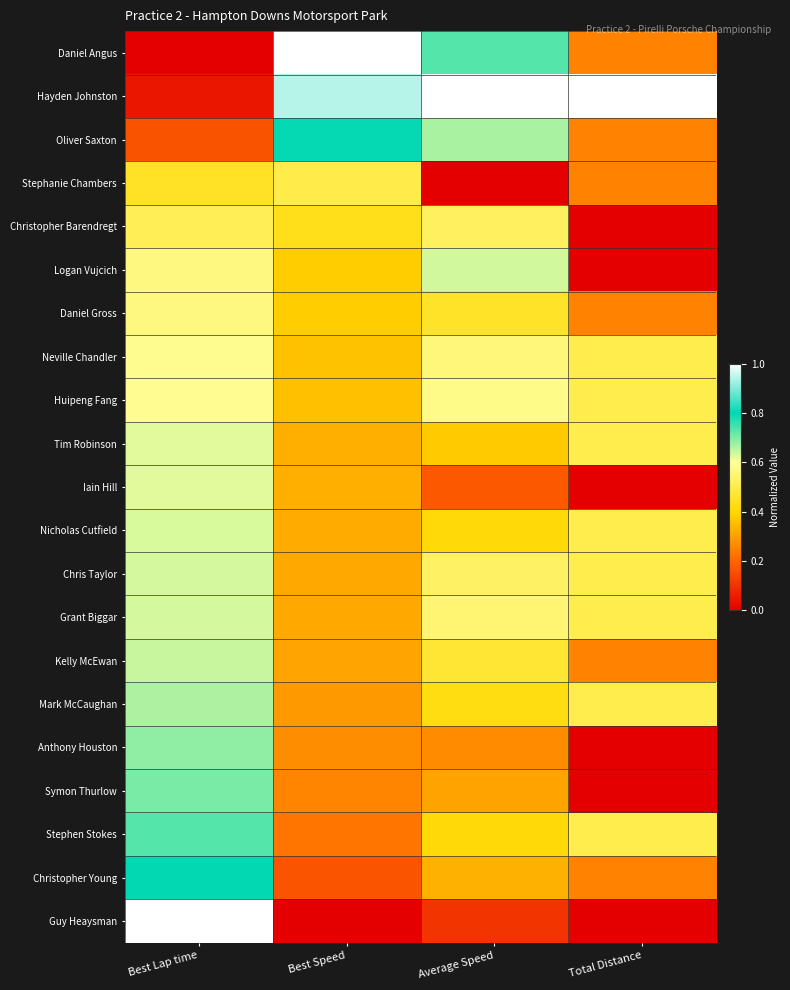

At which category does the chart reach its peak across all series?

Best Speed